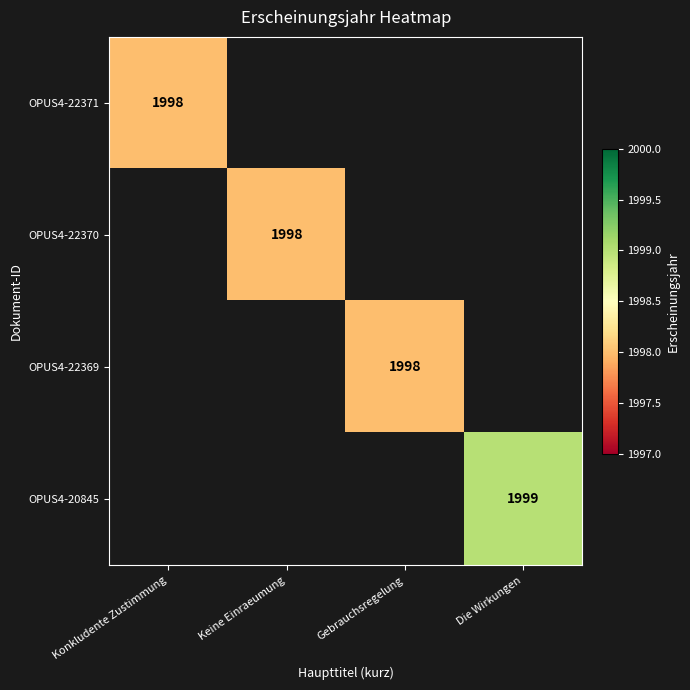

Is it true that OPUS4-20845 equals 3039 at Die Wirkungen?

False